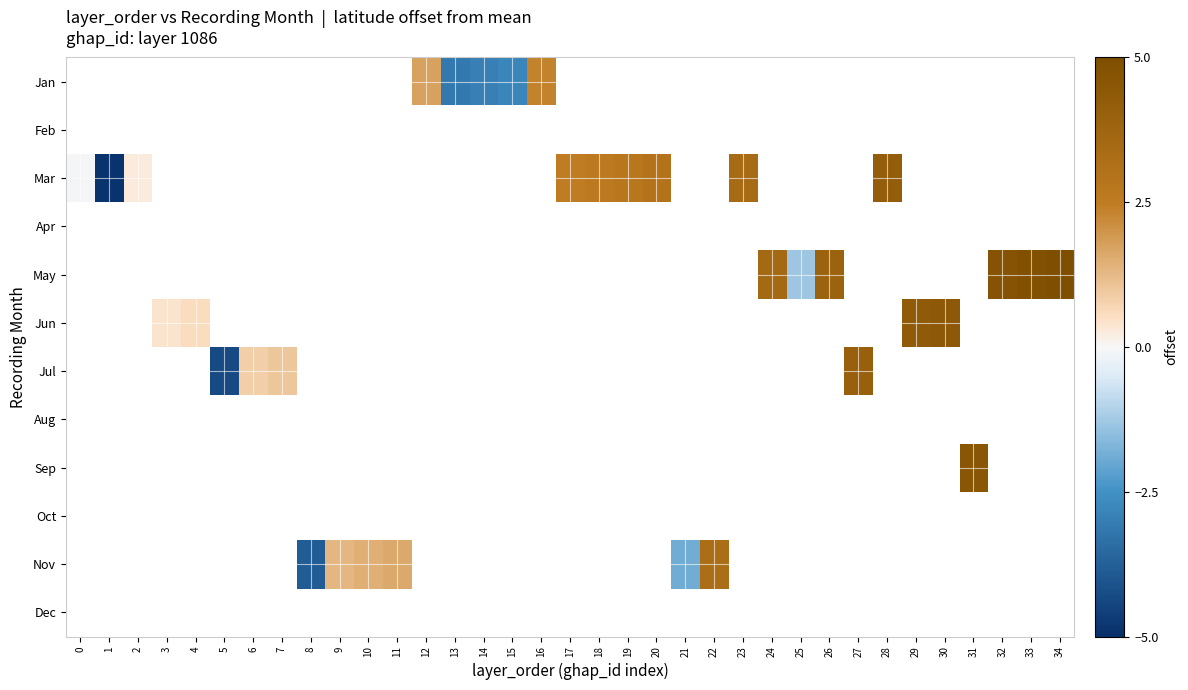

Which series has the widest spread of values?

row_2